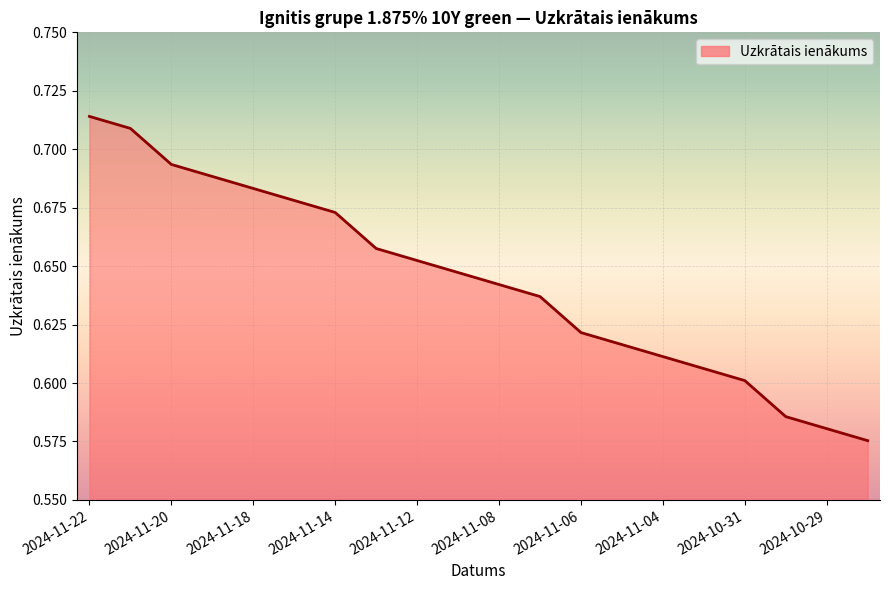

True or false: there are more than 2 points higher than both neighbors.

False